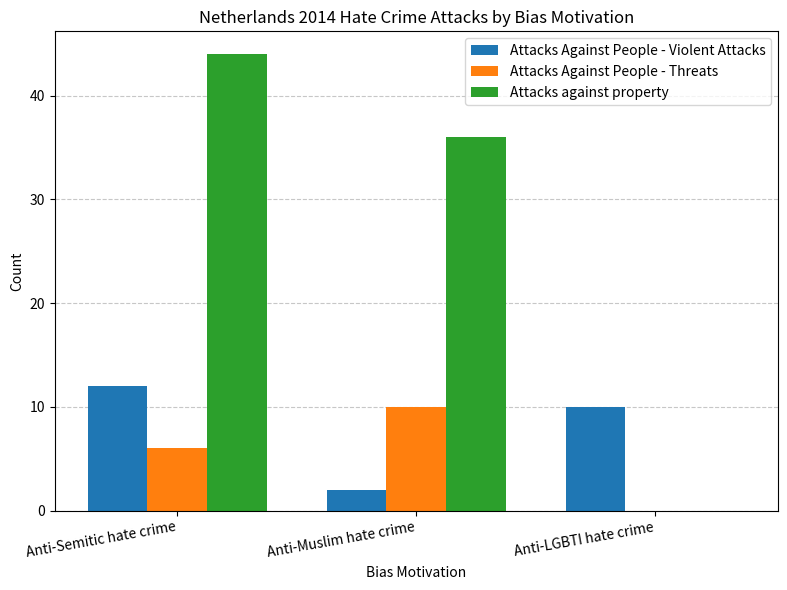

The value of Attacks against property at Anti-Semitic hate crime is 77. True or false?

False